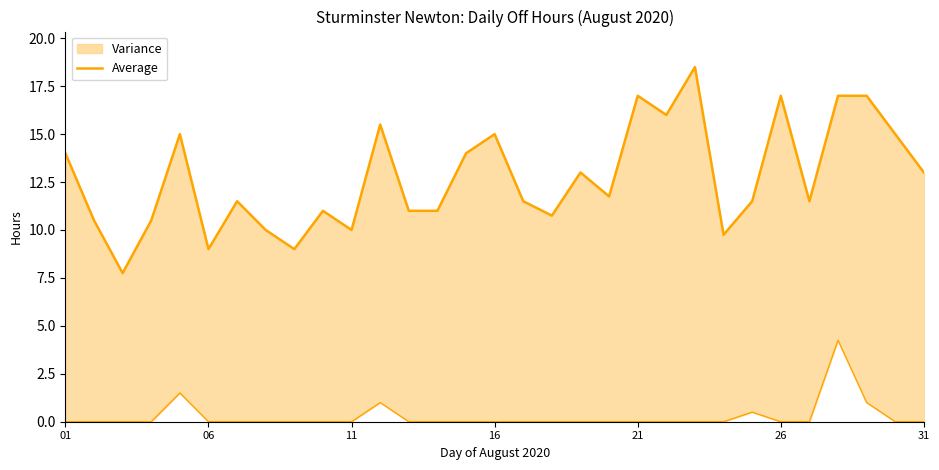

The chart shows a value of 7.0 at 26. True or false?

False